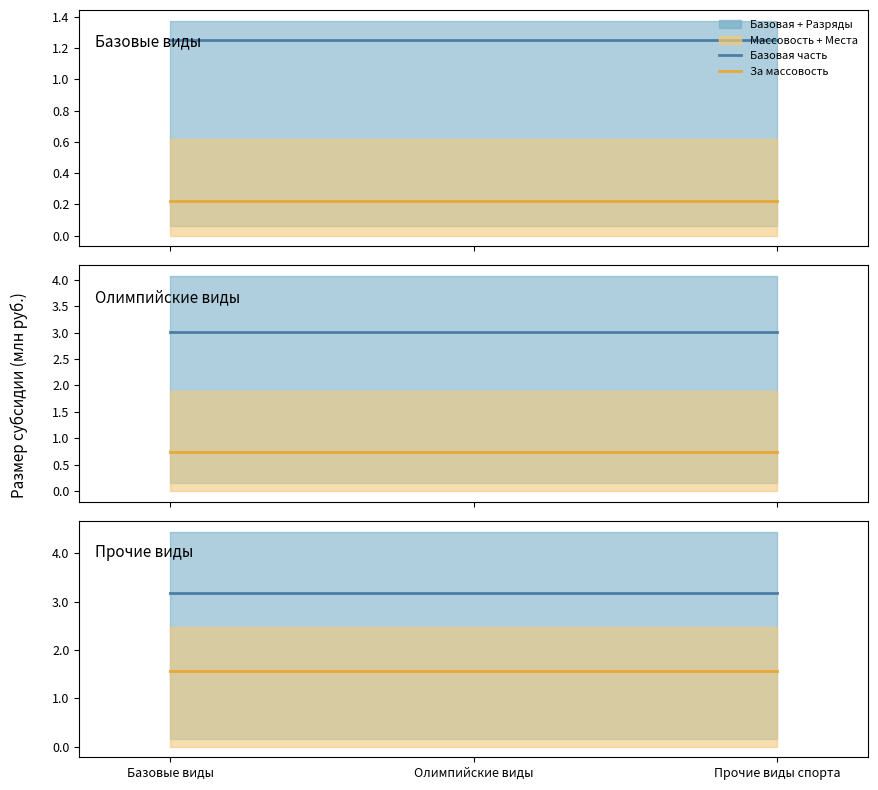

The За массовость series shows 457794.3 at Базовые виды. True or false?

False